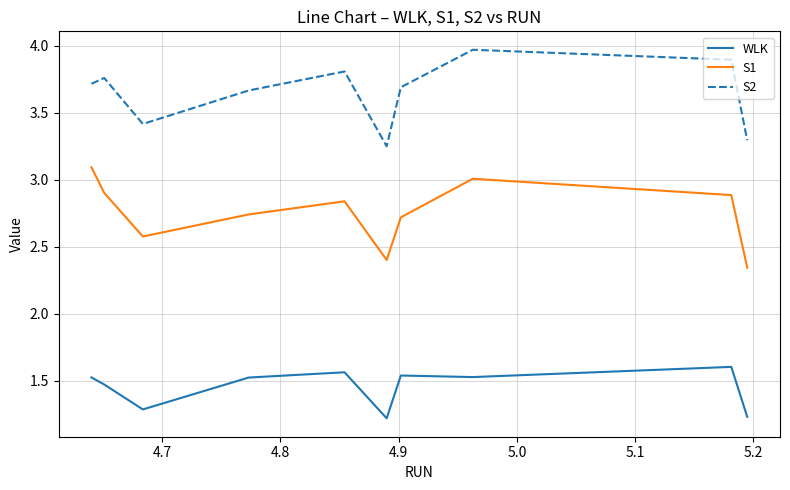

List the series in order of their peak value, lowest first.

WLK, S1, S2